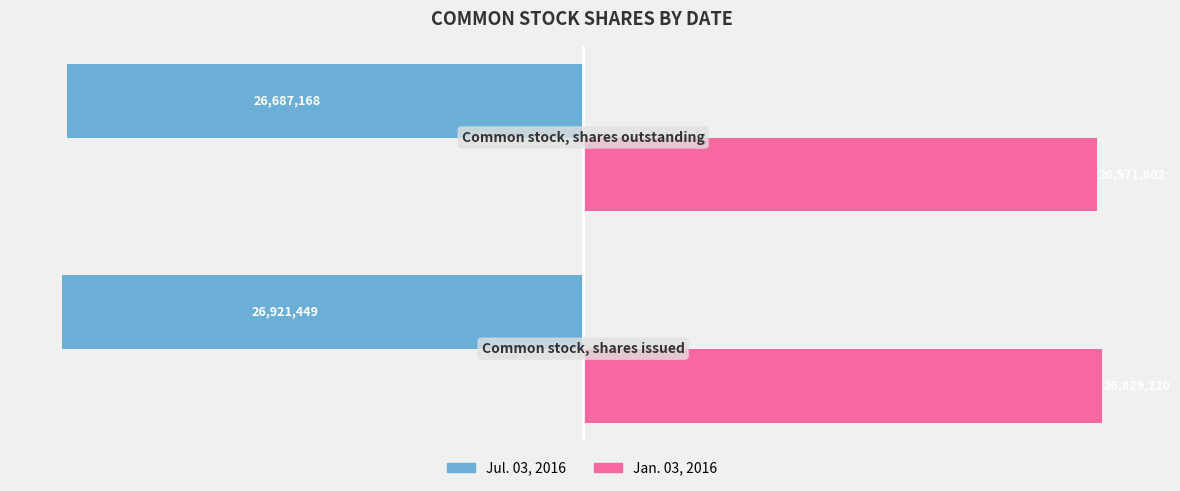

List the series in order of their overall mean, highest first.

Jan. 03, 2016, Jul. 03, 2016